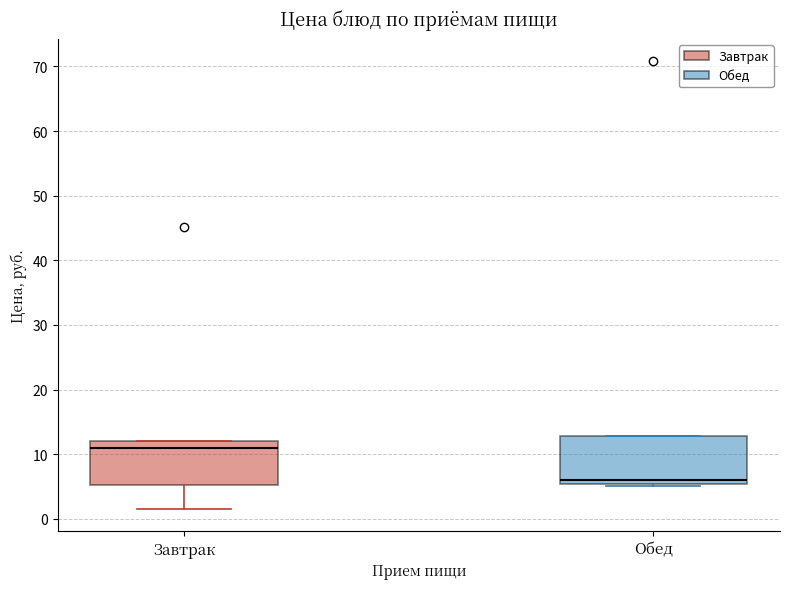

Reading left to right, read every box against the y-axis: the position of its median line, the range the box covers, and the ends of its whiskers. The values are not printed on the chart, so give them approximately, as read against the axis.

Завтрак: median 11, box 5 to 12, whiskers 2 to 12
Обед: median 6, box 5 to 13, whiskers 5 (just below the box's lower edge) to 13